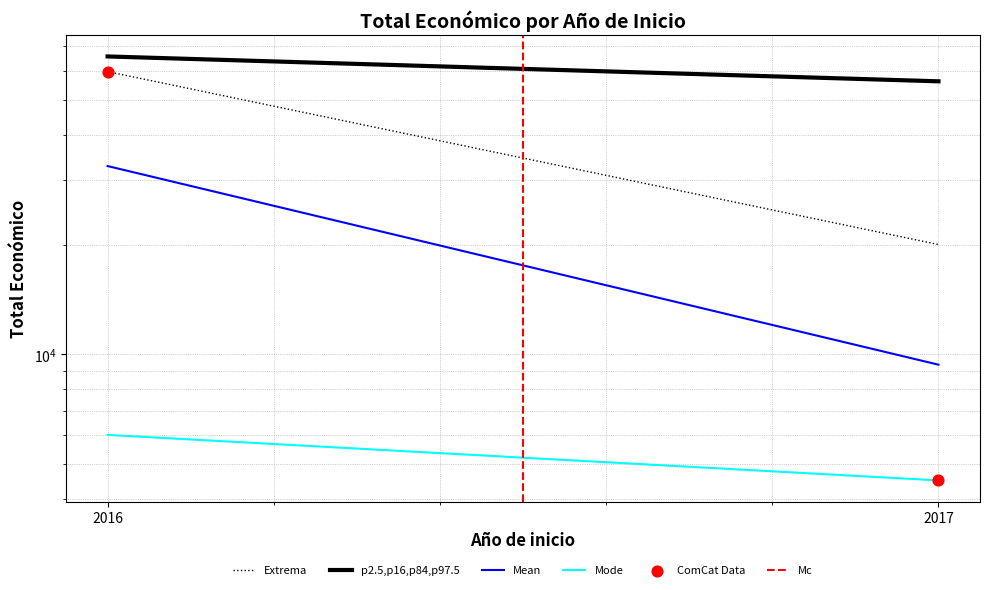

Which series has the widest spread of Y values?

ComCat Data